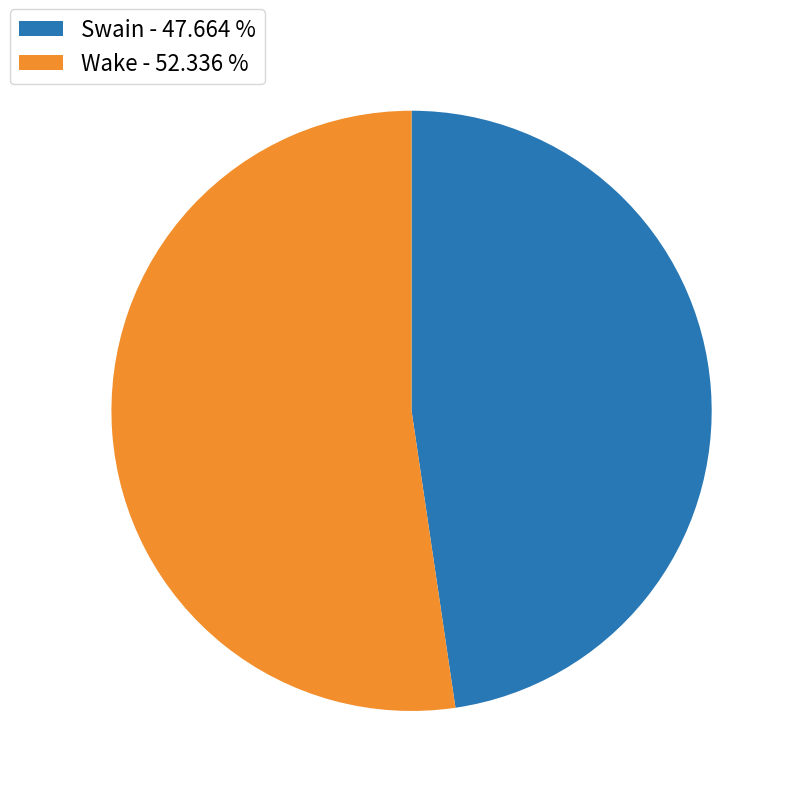

The Swain slice represents 54% of the pie. True or false?

False